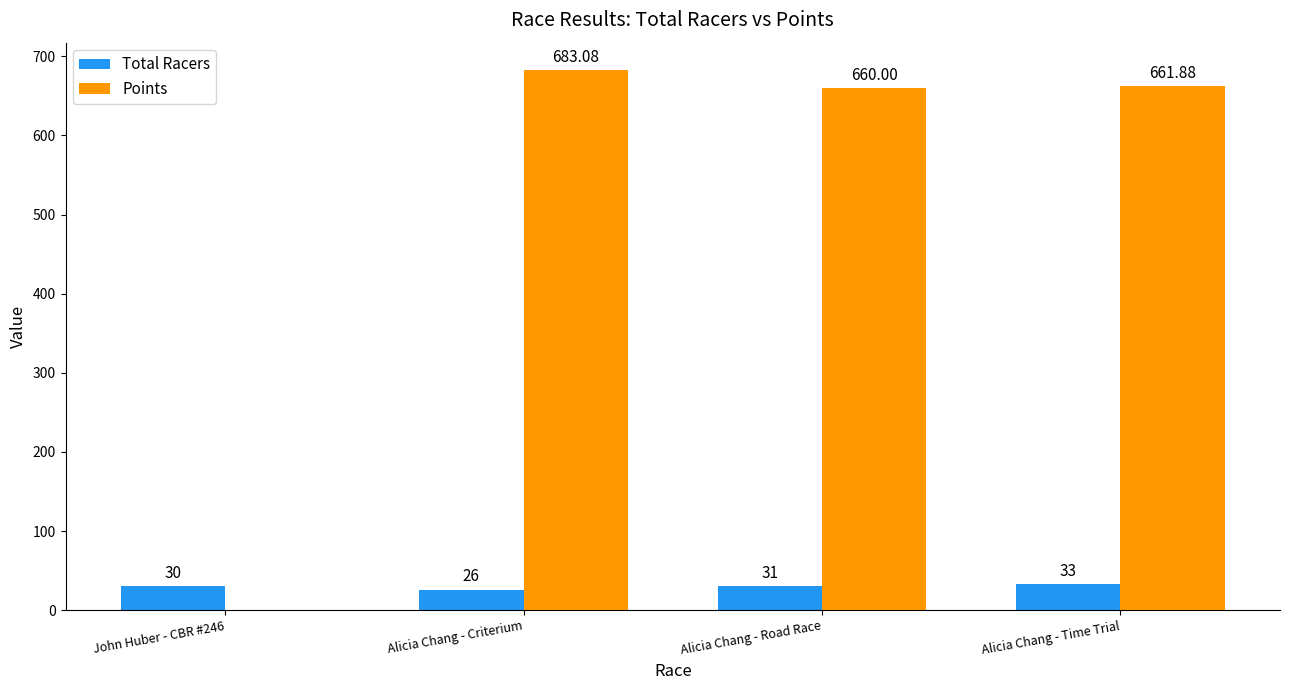

Which category has the highest value in the Points series?

Alicia Chang - Criterium